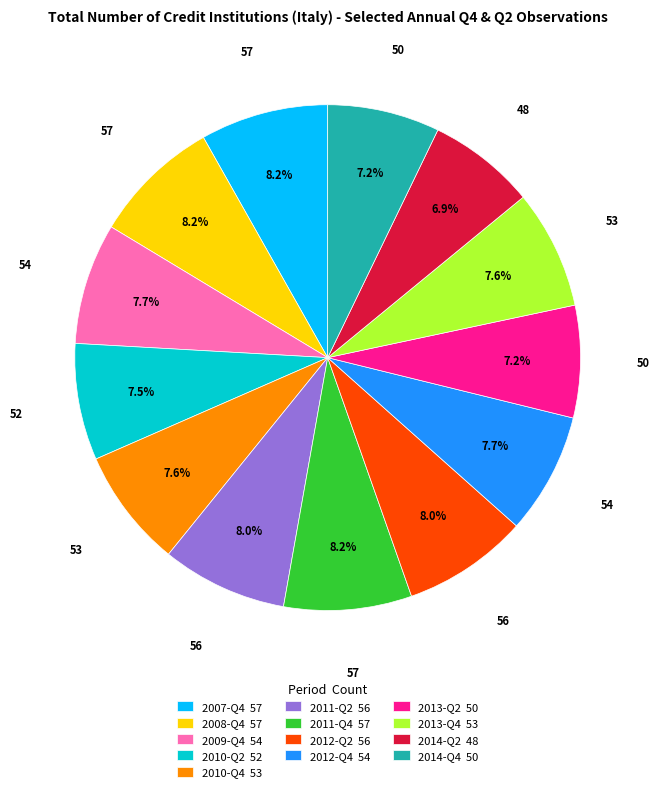

Does 2011-Q2 account for over 50% of the chart?

No